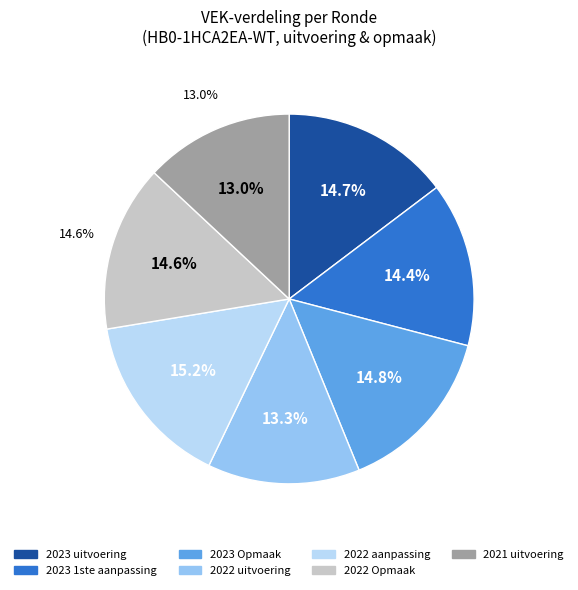

To the nearest percent, what is the difference between the largest and smallest slice percentages?

2%